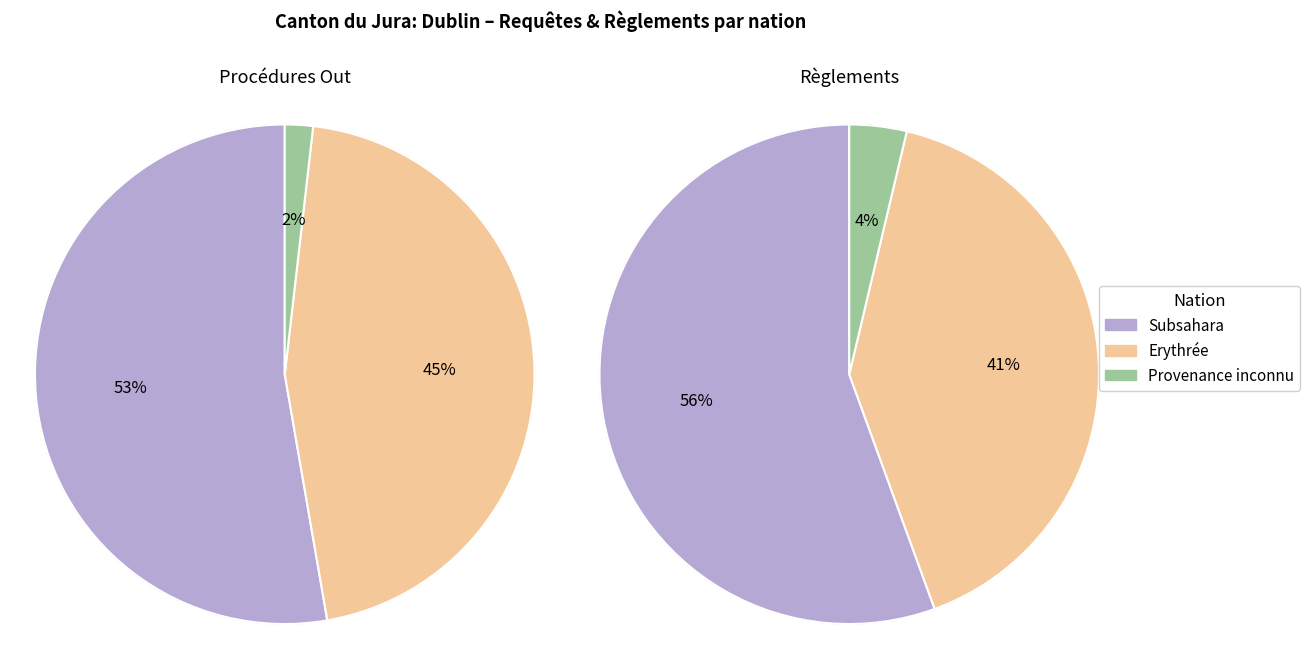

Which category accounts for the majority?

Subsahara